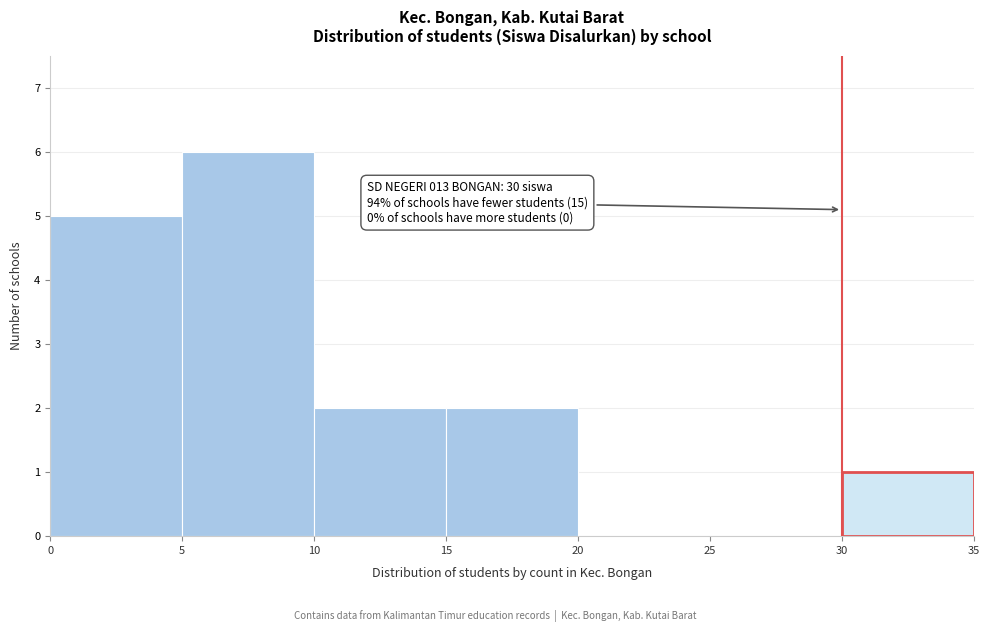

Which range on the x-axis has the tallest bar?

5 to 10